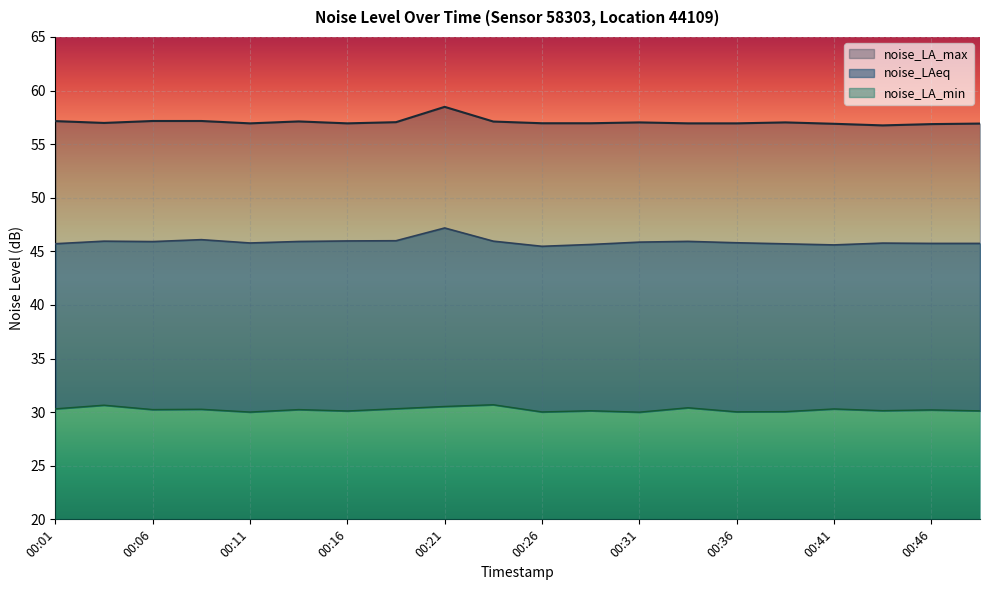

Between 00:19 and 00:11, which is larger?

00:19